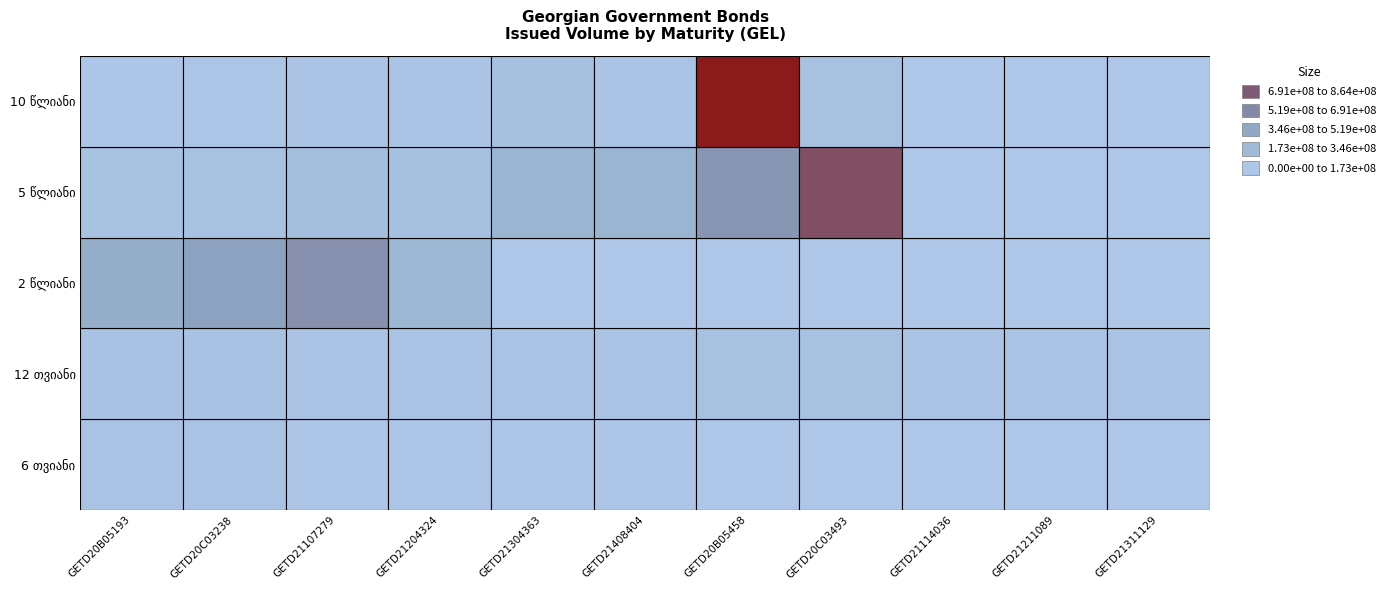

How many values in 6 თვიანი are above zero?

6